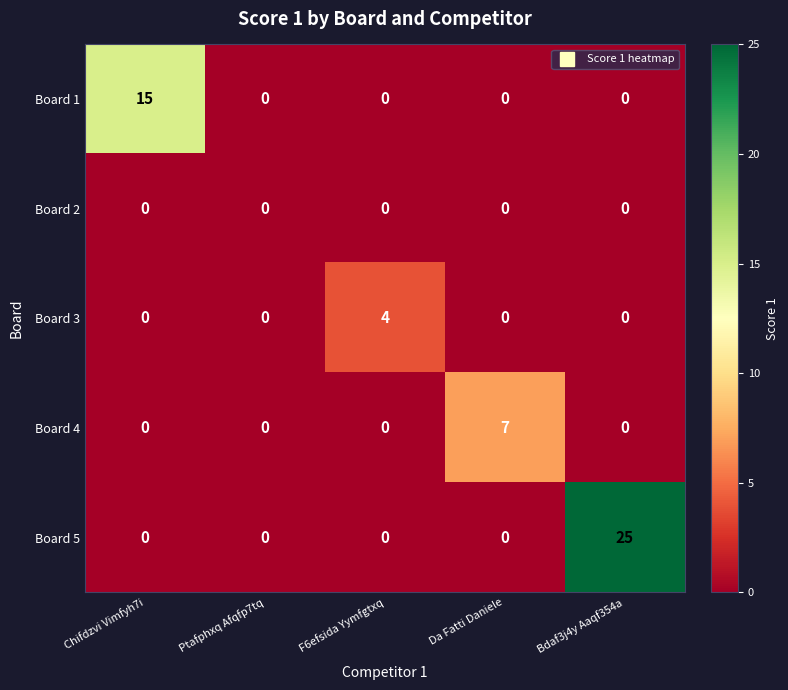

True or false: Board 2 has a value of 0 at Bdaf3j4y Aaqf354a.

True